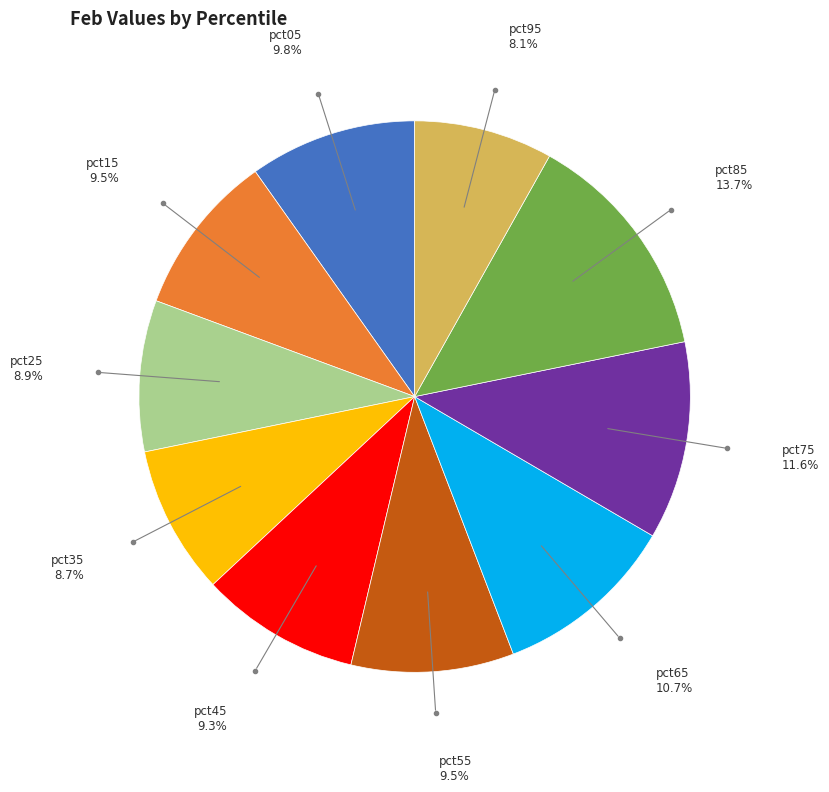

Is there any slice that represents more than half of the pie?

No